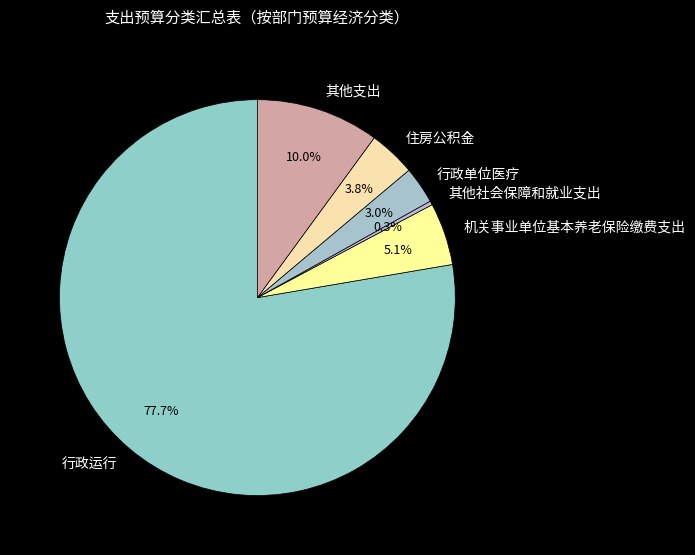

How many segments does this pie chart have?

6